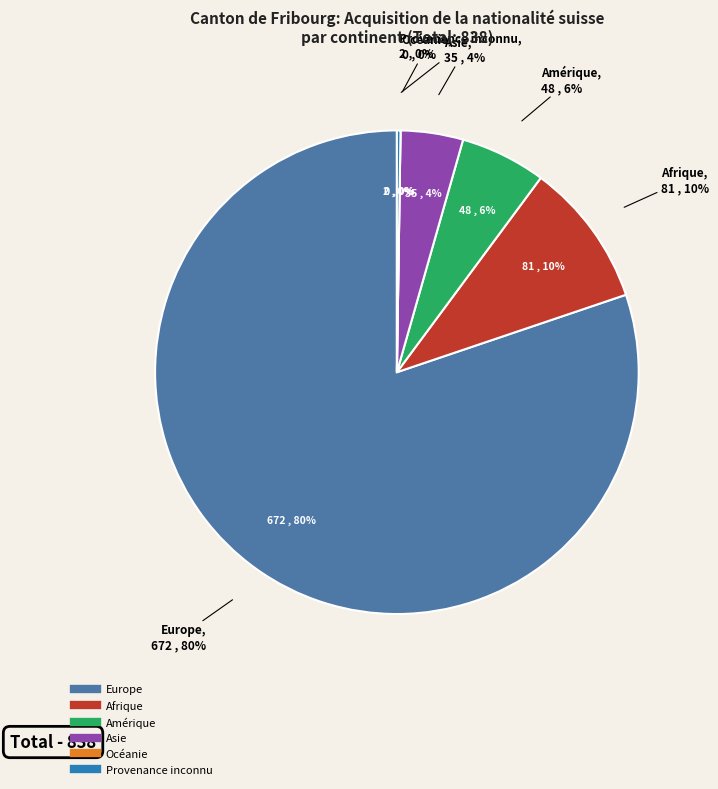

The Océanie slice represents 10% of the pie. True or false?

False